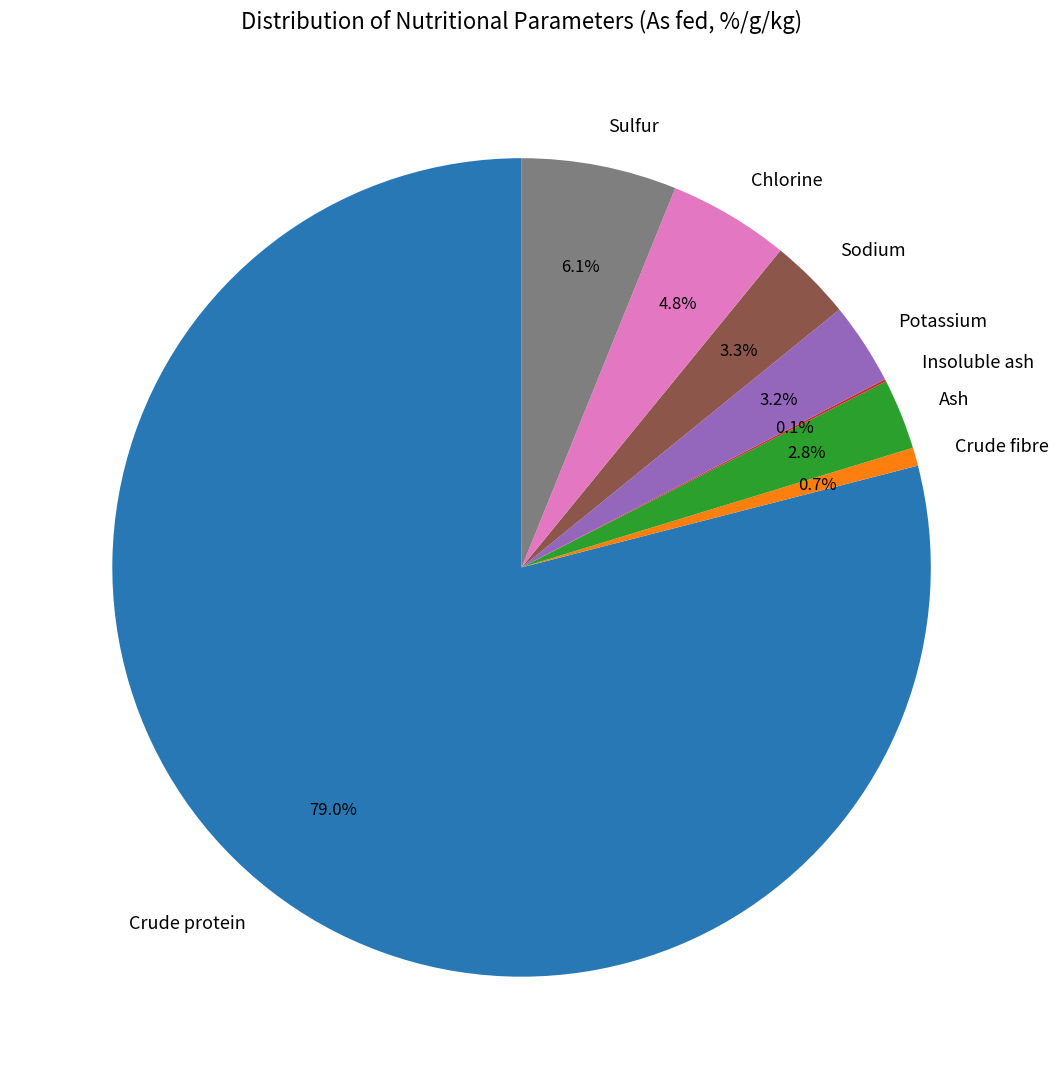

Is there a majority slice in this chart?

Yes